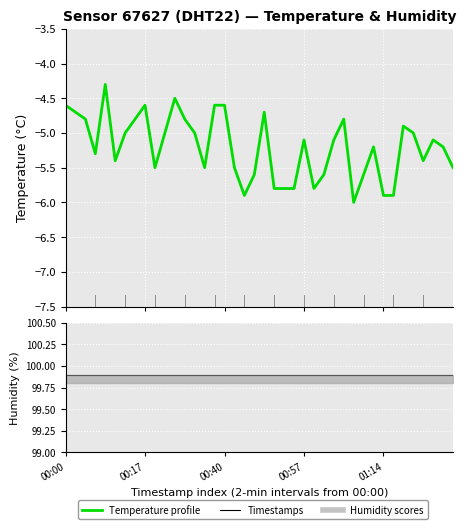

Which label corresponds to the largest value in the chart?

01:14